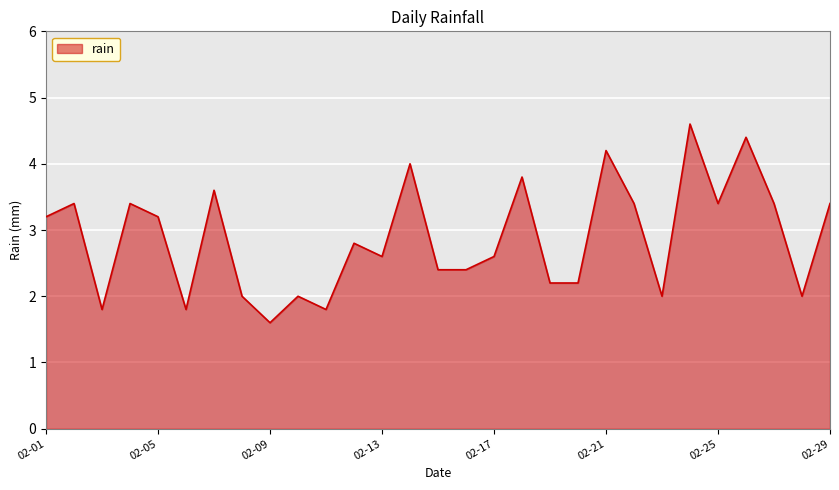

What is the maximum value shown in the chart?

4.6